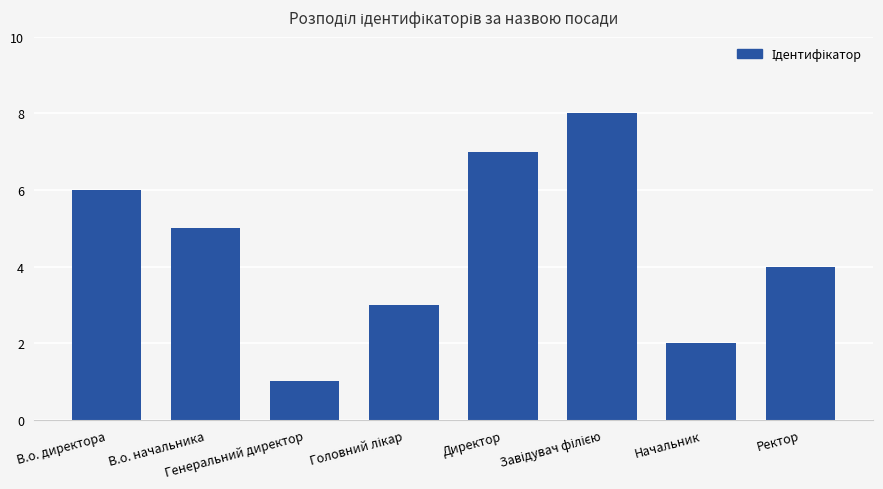

What is the greatest value displayed?

8